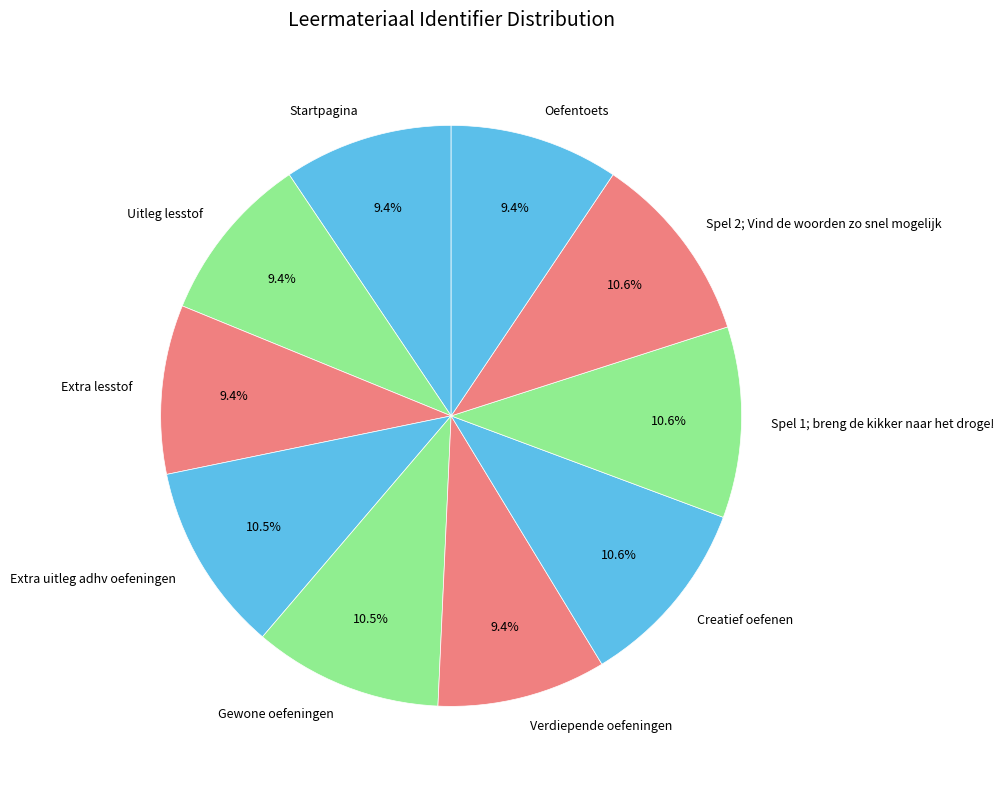

Approximately how many times larger is the value at Creatief oefenen compared to Spel 1; breng de kikker naar het droge!?

1.0